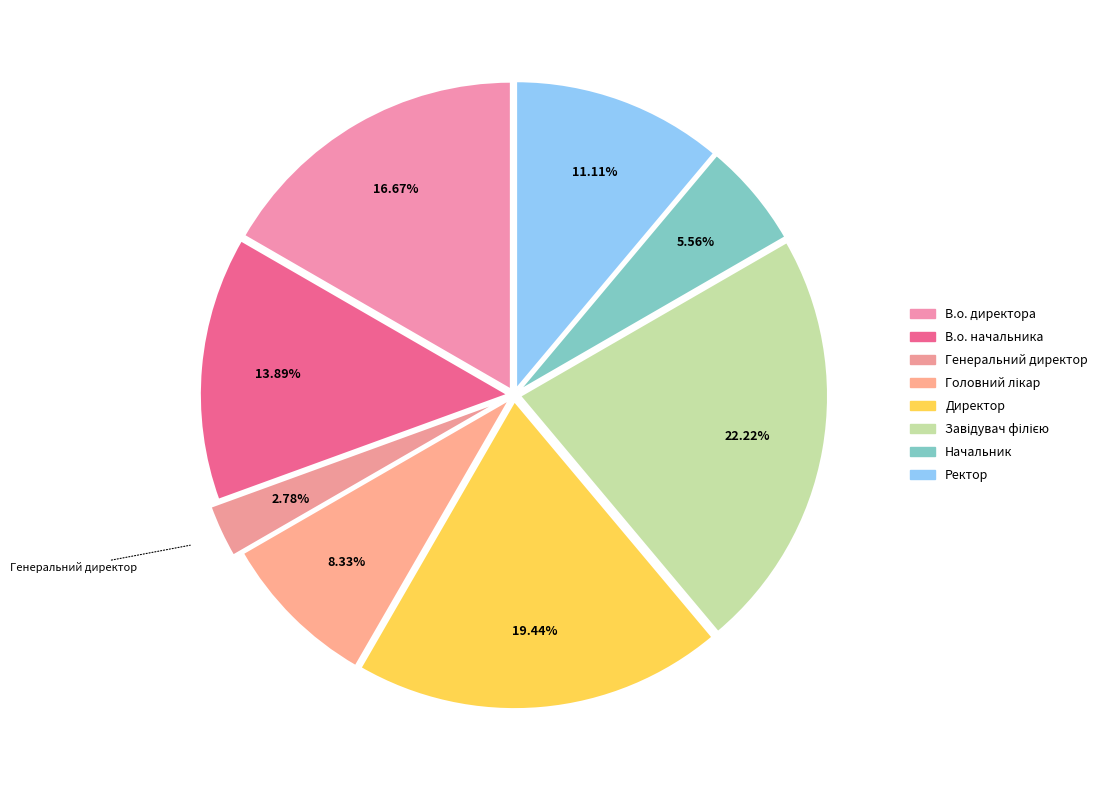

Does Директор account for over 50% of the chart?

No